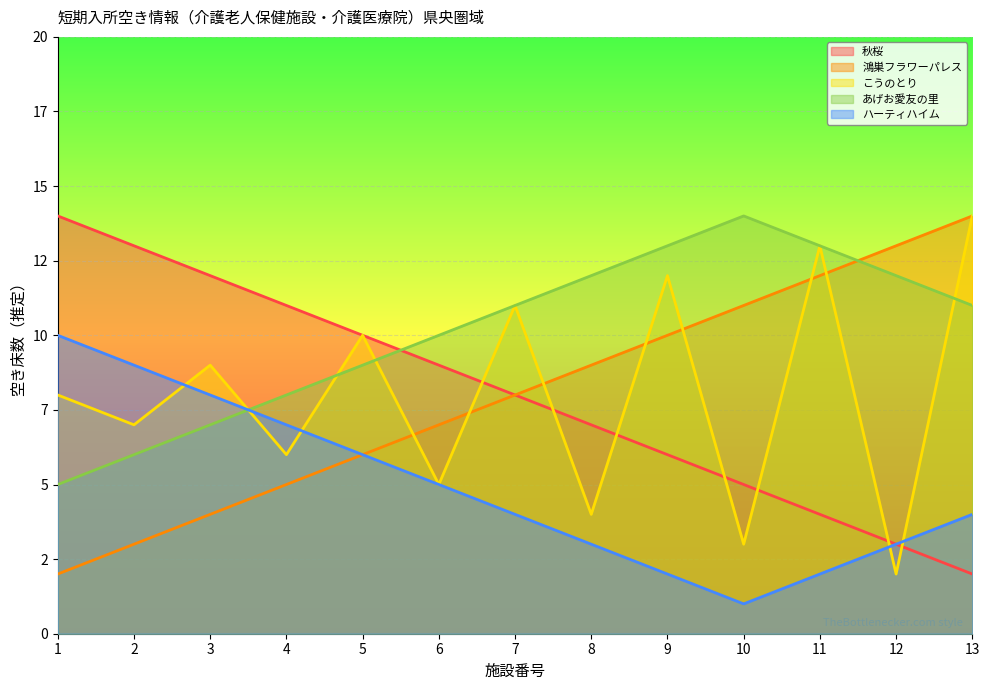

Where do 秋桜 and こうのとり first cross each other?

6 and 7